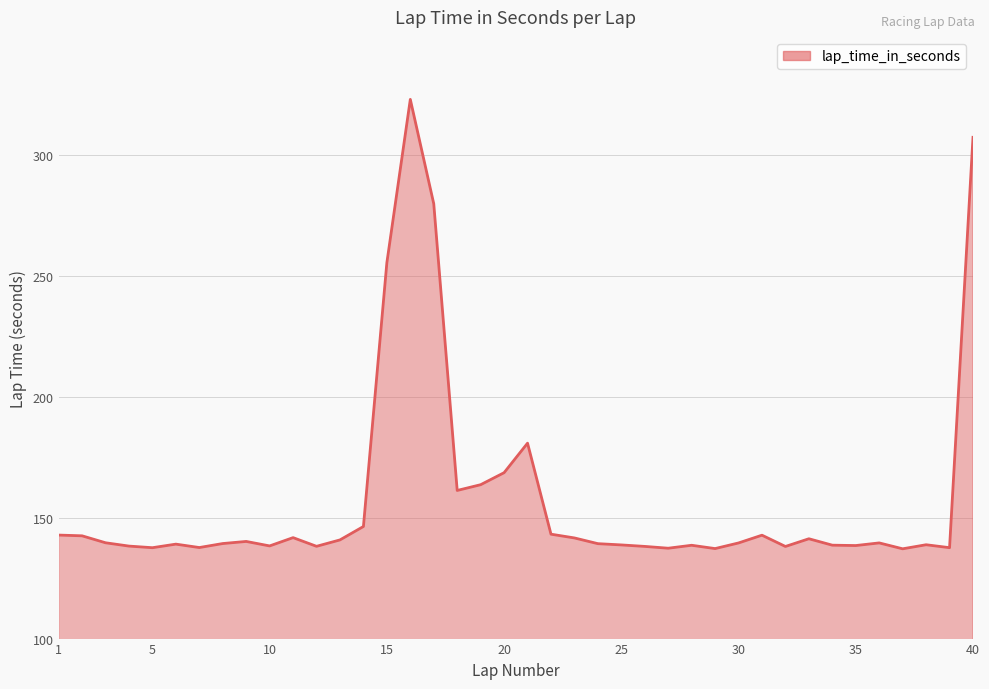

What is the minimum value shown in the chart?

137.1